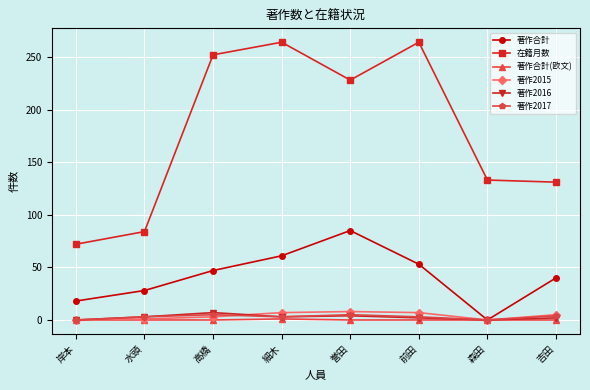

Between 岸本 and 吉田, which series saw the biggest shift?

在籍月数